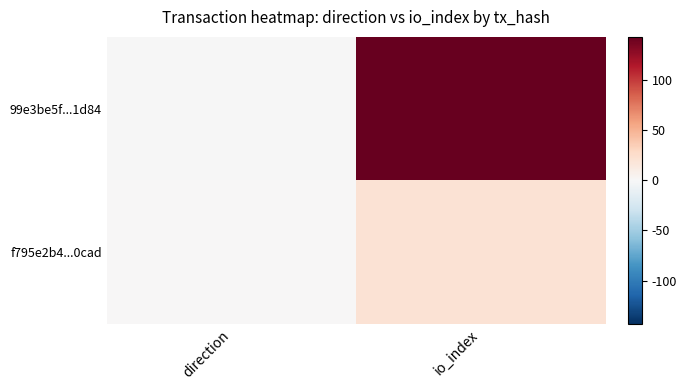

Reading left to right, transcribe all the data shown in this chart.

99e3be5f...1d84: direction=-1	io_index=143
f795e2b4...0cad: direction=1	io_index=21